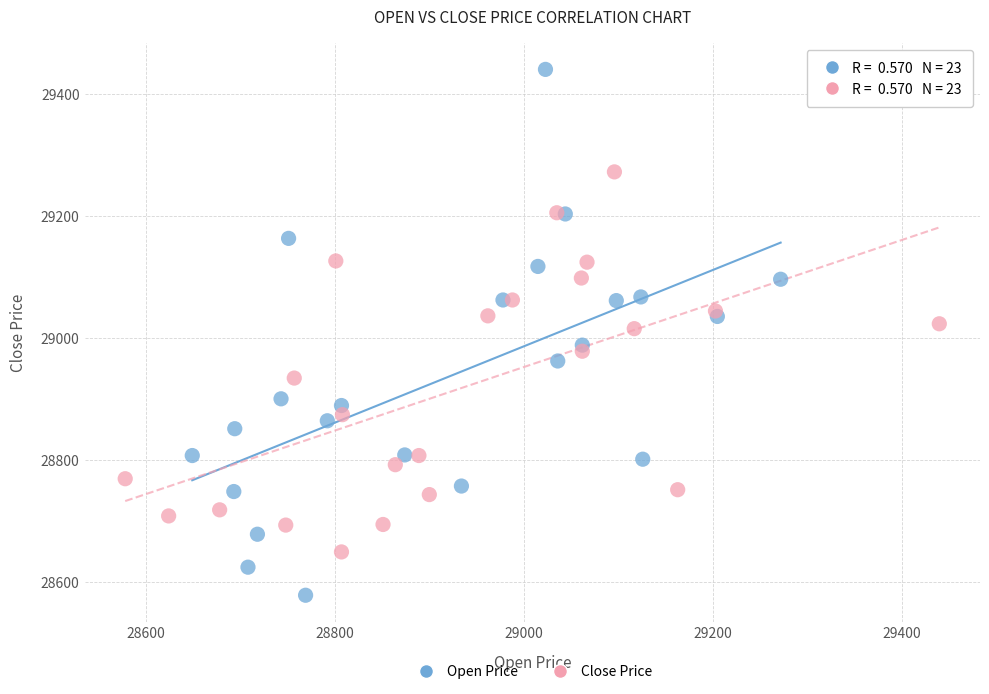

Which series has the largest Y range (max minus min)?

Open Price